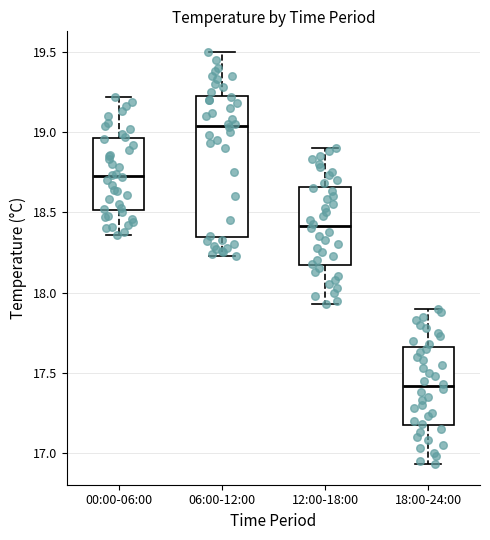

Which box's median line is the lowest?

18:00-24:00